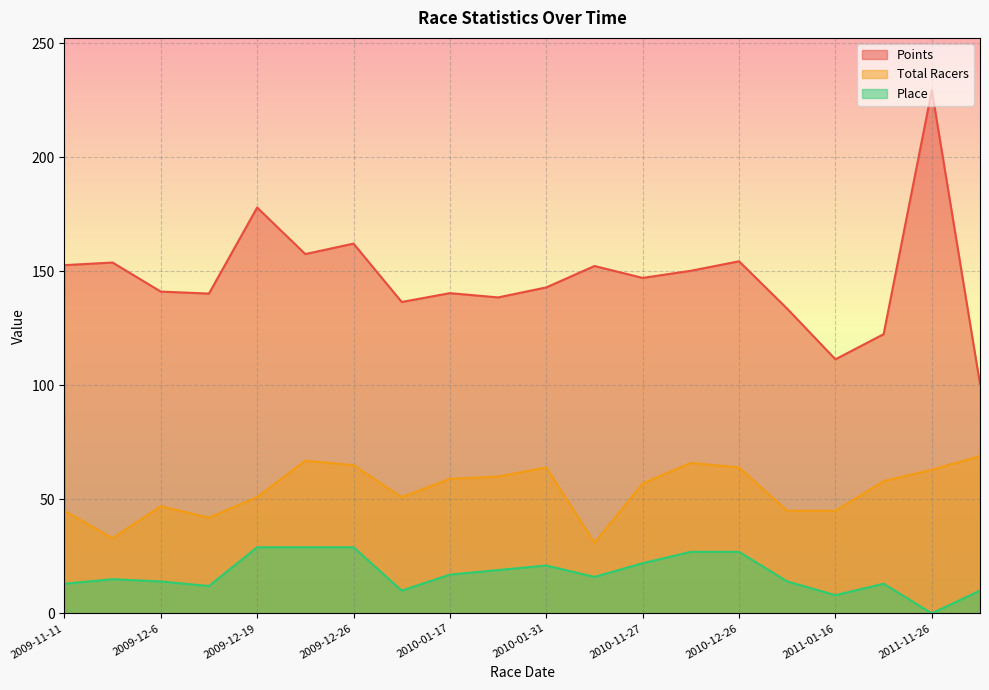

Reading right to left, list all the values displayed in this chart.

Points: 100.6	229.5	122.5	111.4	133.6	154.4	150.3	147.1	152.4	143.0	138.6	140.5	136.6	162.2	157.6	178.0	140.3	141.2	153.9	152.7
Total Racers: 69.0	63.0	58.0	45.0	45.0	64.0	66.0	57.0	31.0	64.0	60.0	59.0	51.0	65.0	67.0	51.0	42.0	47.0	33.0	45.0
Place: 10.0	0.0	13.0	8.0	14.0	27.0	27.0	22.0	16.0	21.0	19.0	17.0	10.0	29.0	29.0	29.0	12.0	14.0	15.0	13.0